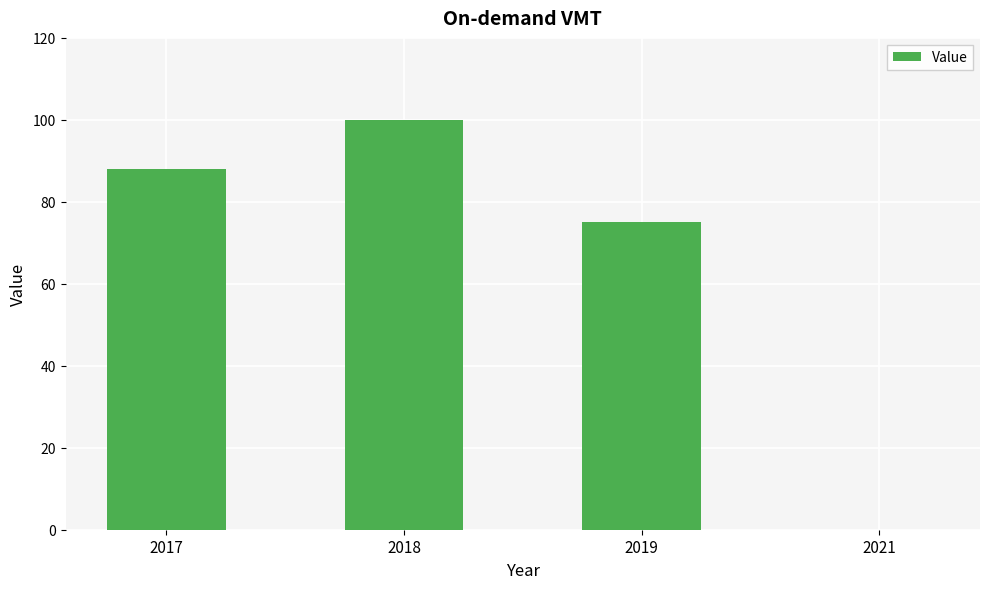

Are the bars grouped side by side (vs. stacked)?

No